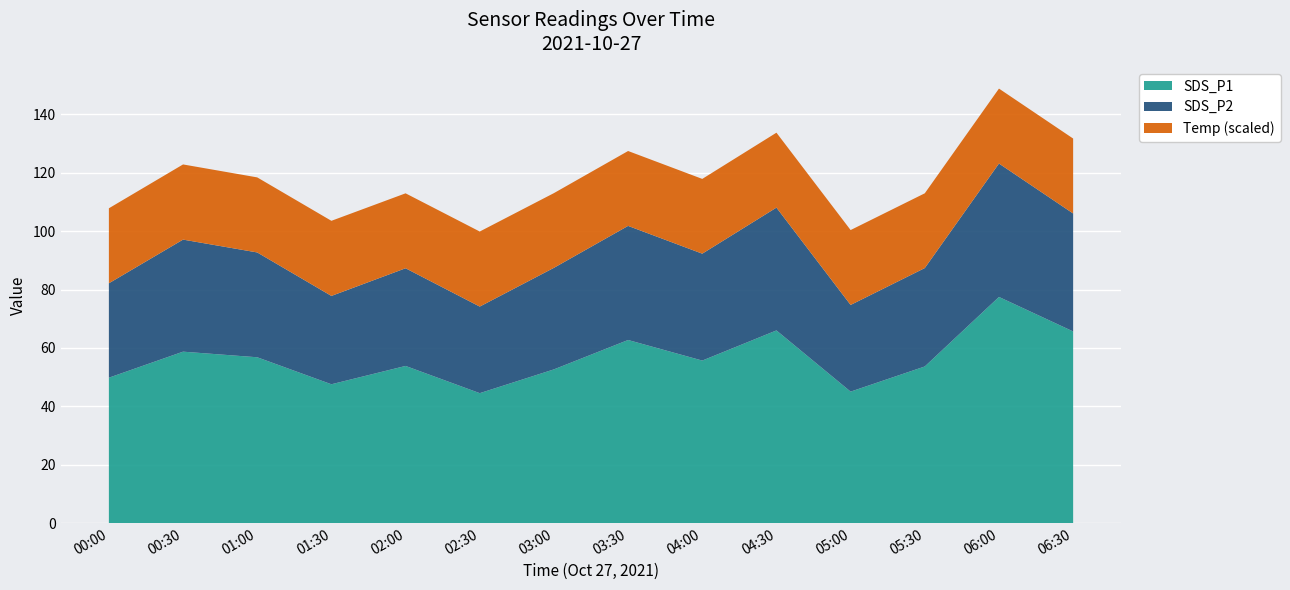

The SDS_P1 series shows 47.5 at 01:30. True or false?

True